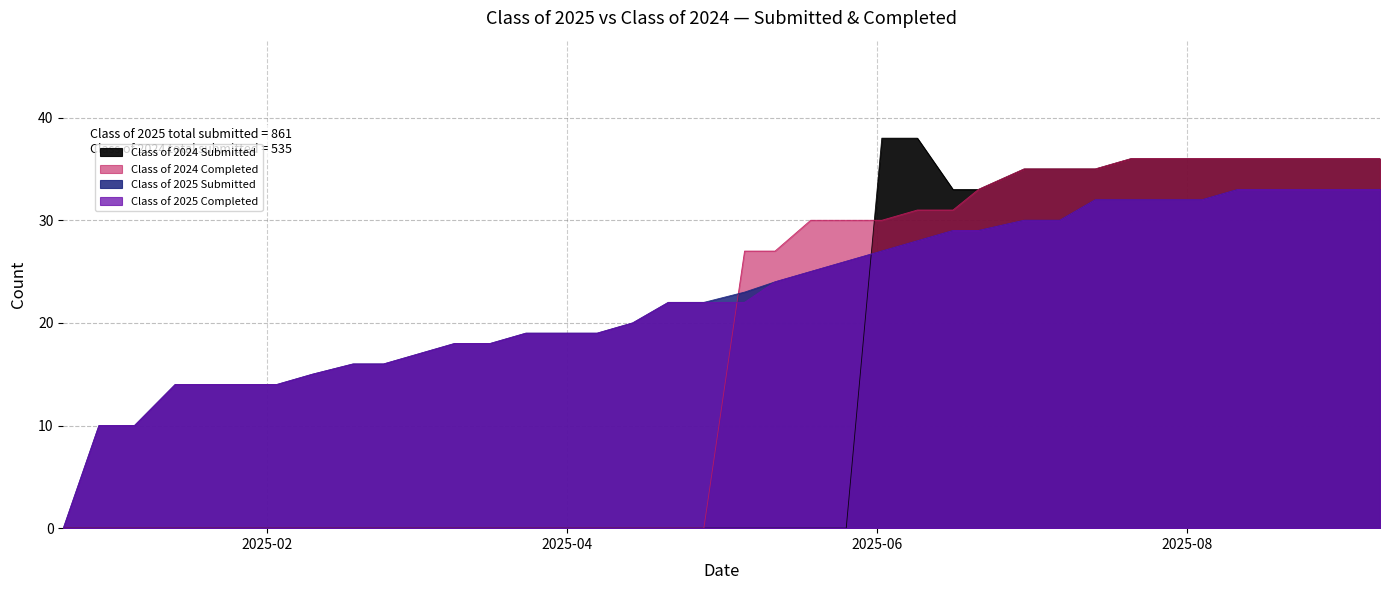

At which category is the sum across all series the highest?

08/11/2025